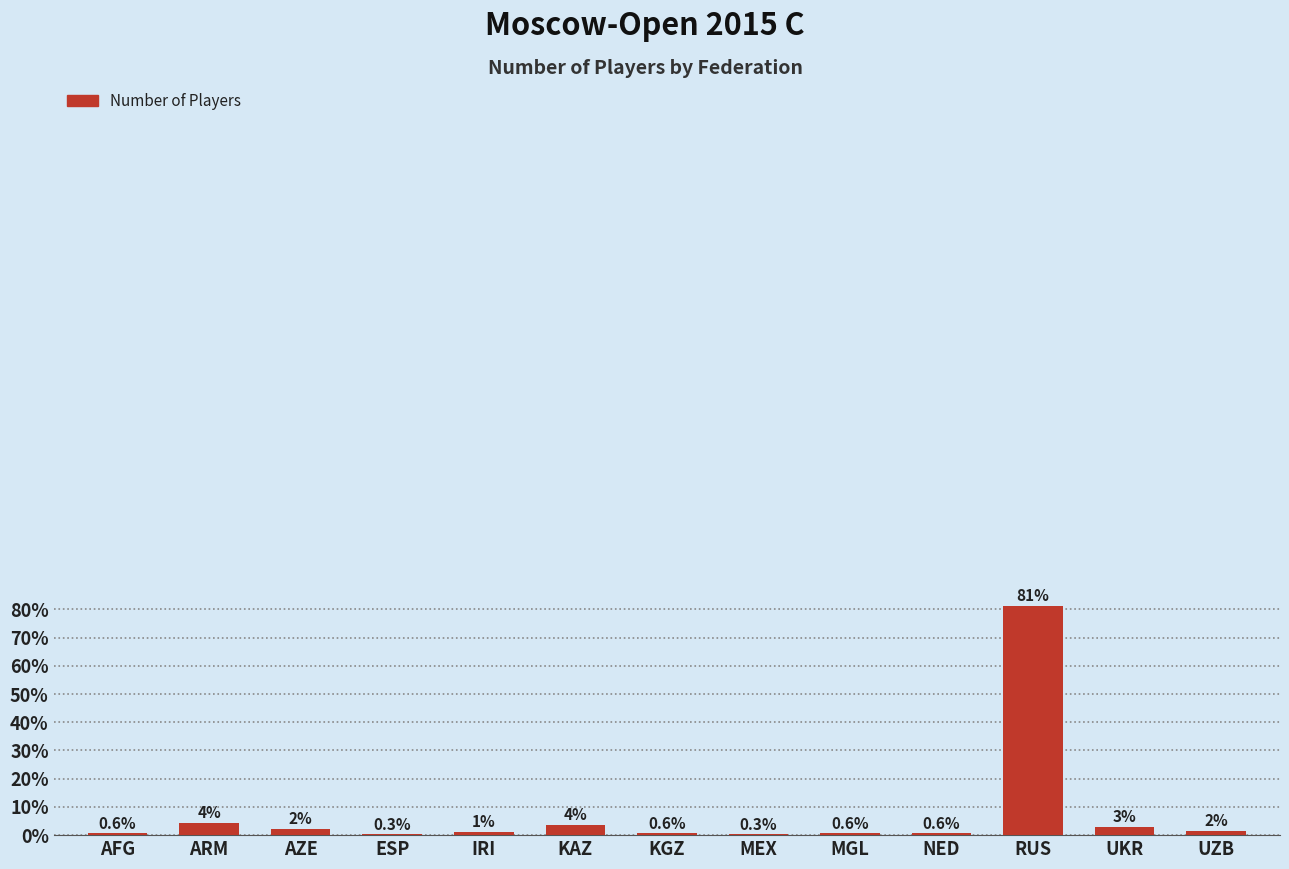

List the labels in order of value, smallest first.

ESP, MEX, AFG, KGZ, MGL, NED, IRI, UZB, AZE, UKR, KAZ, ARM, RUS